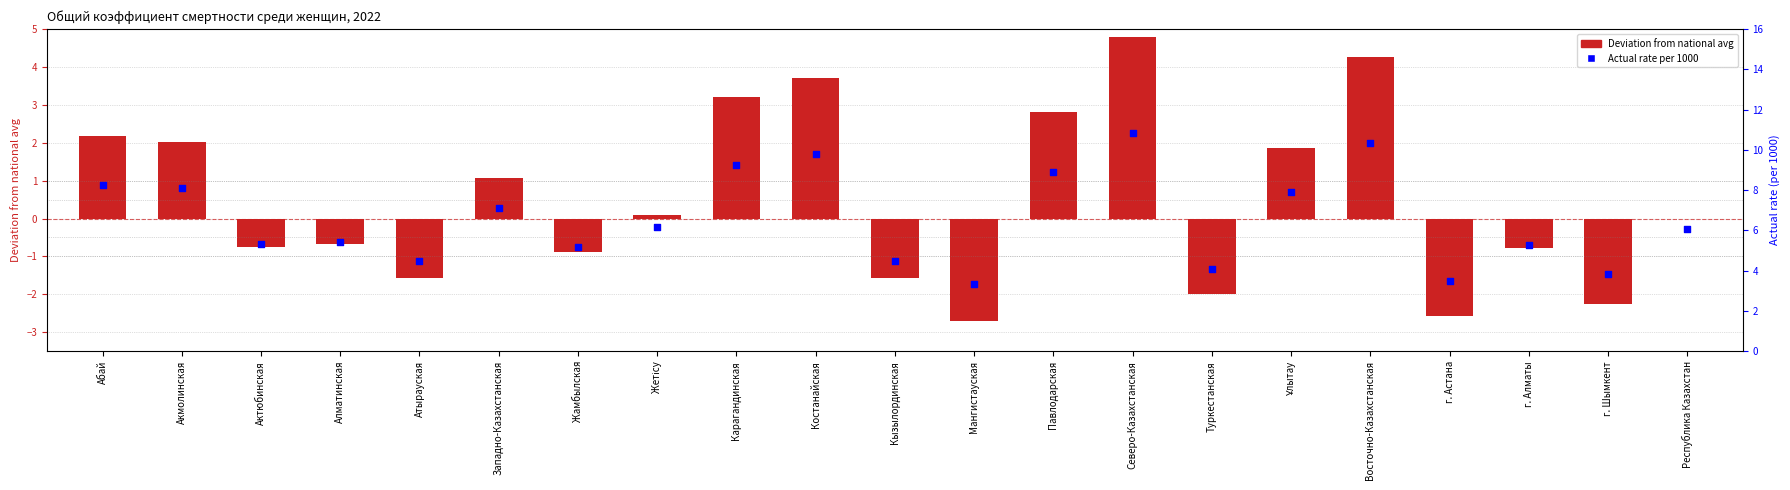

Which series reaches the maximum Y coordinate?

Rate per 1000